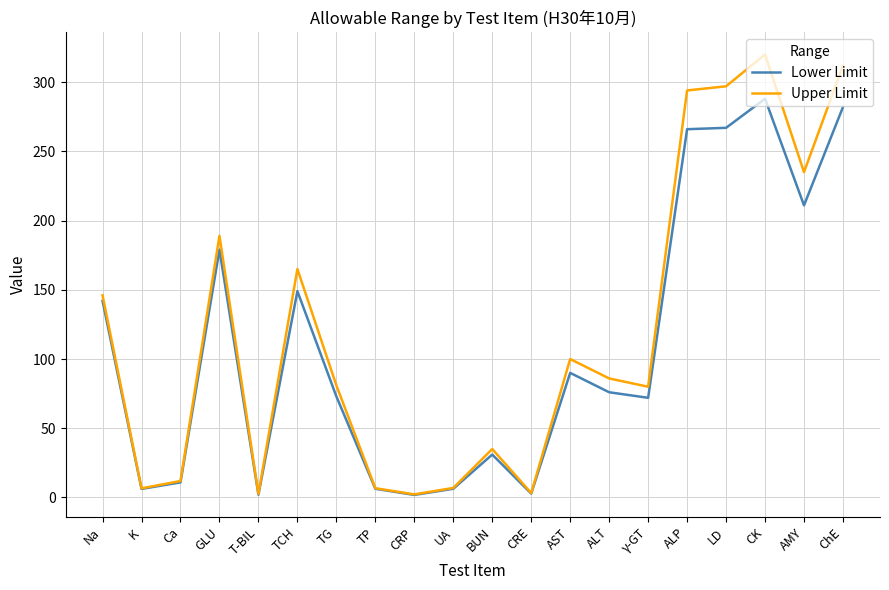

How many lines are shown in the chart?

2